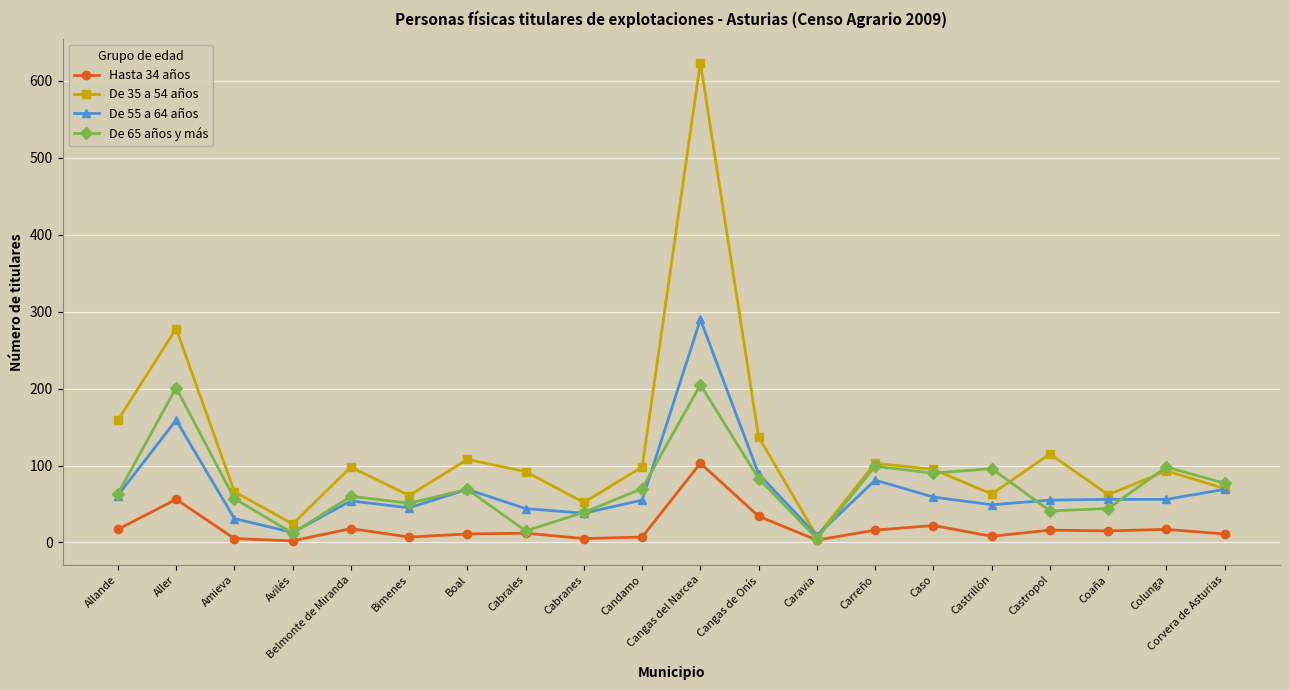

At which category is the sum across all series the highest?

Cangas del Narcea